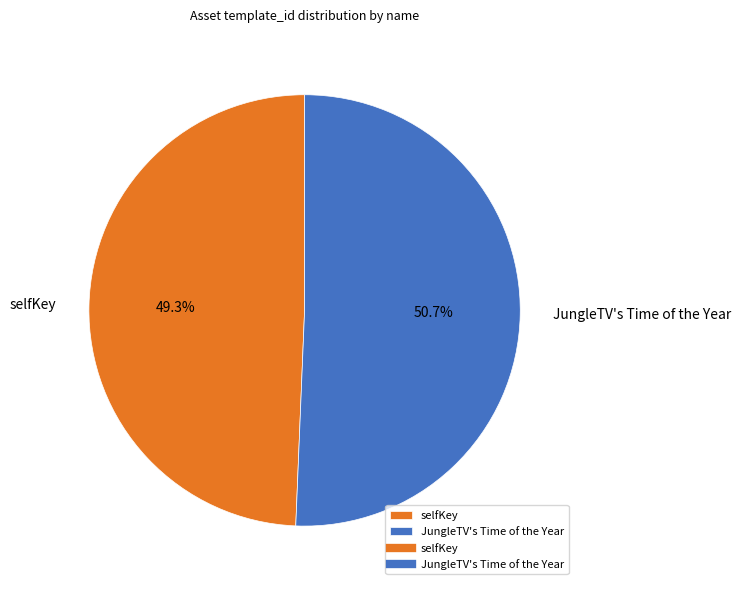

Do JungleTV's Time of the Year and selfKey together represent more than half of the pie?

Yes